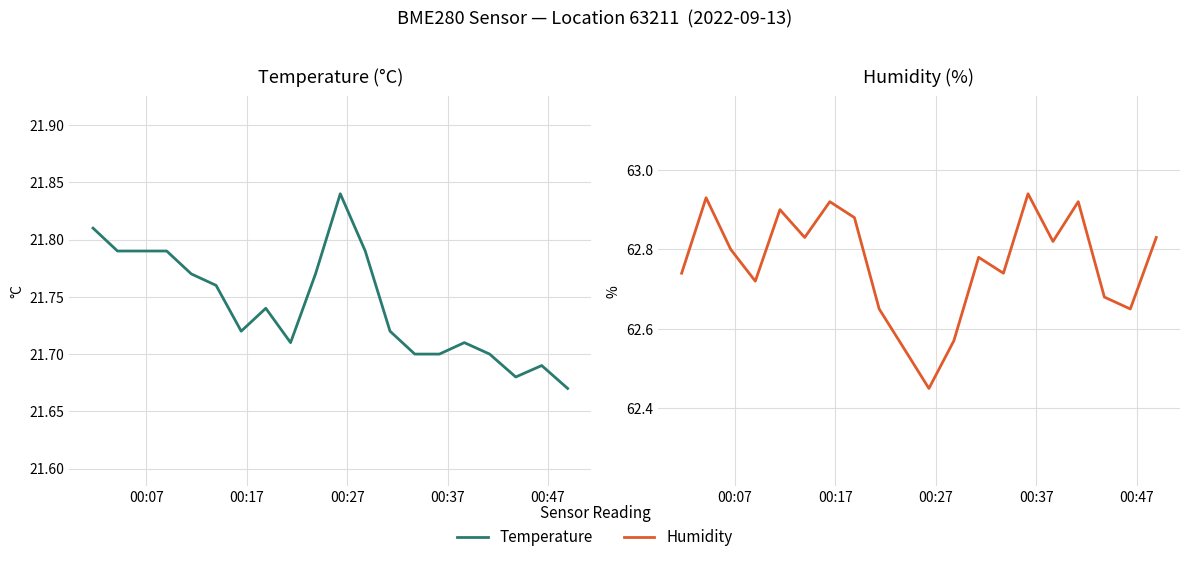

What are all the series names shown in the legend?

temperature, humidity